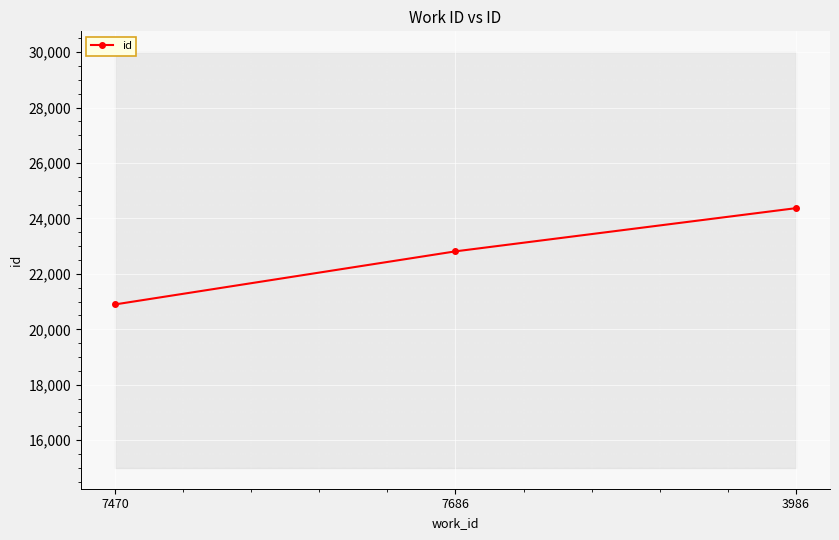

Where does the data first go above 22813?

3986